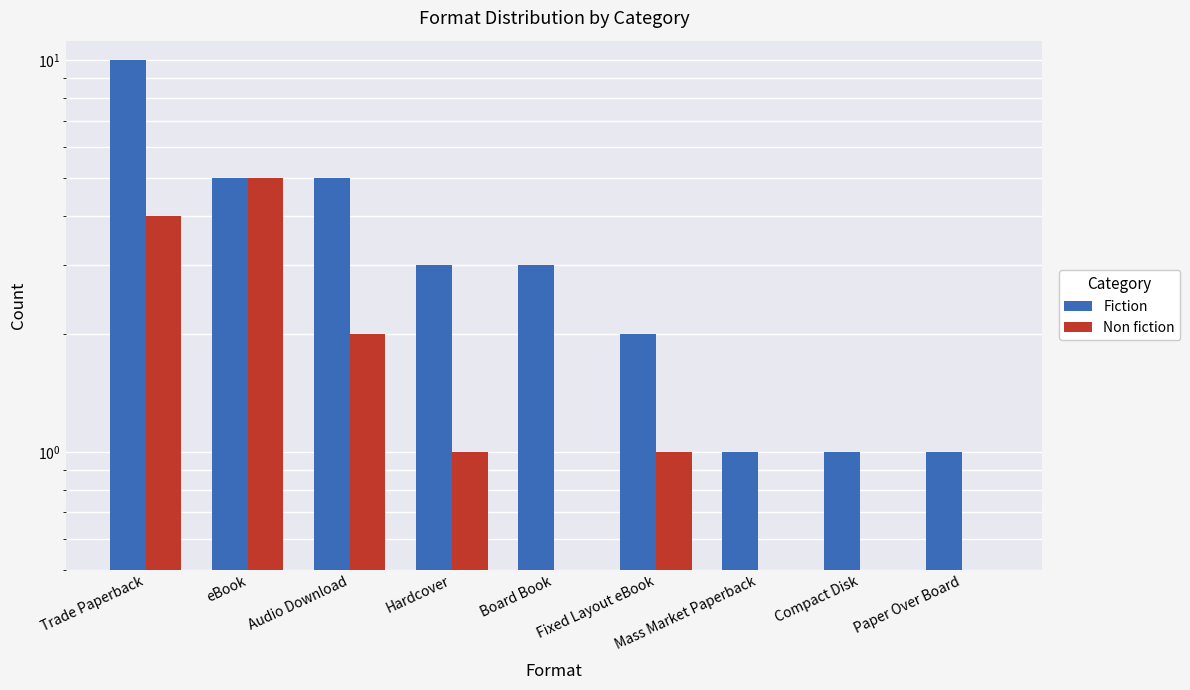

At which label is Fiction closest to 5?

eBook